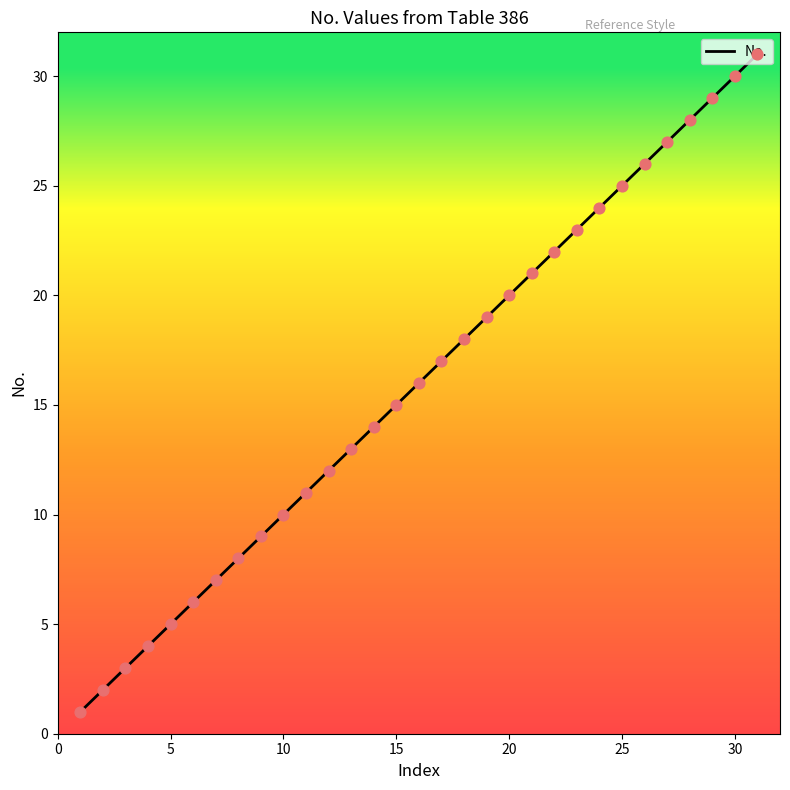

What is the greatest value displayed?

31